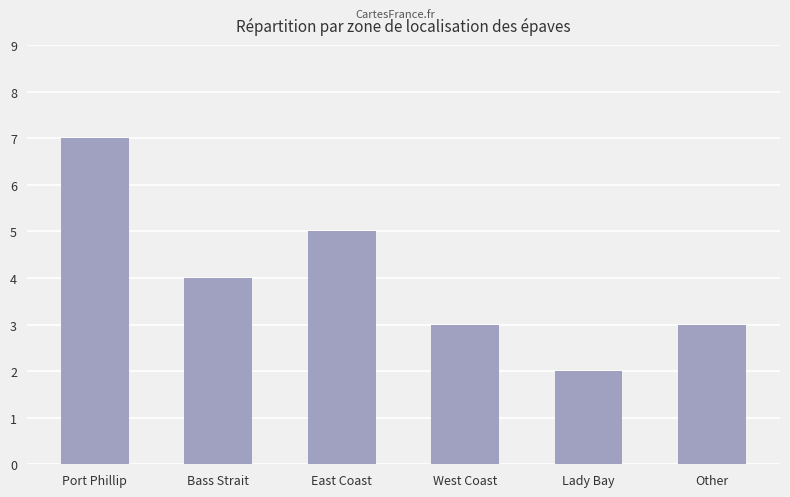

Is it true that the value at Bass Strait is 4?

True